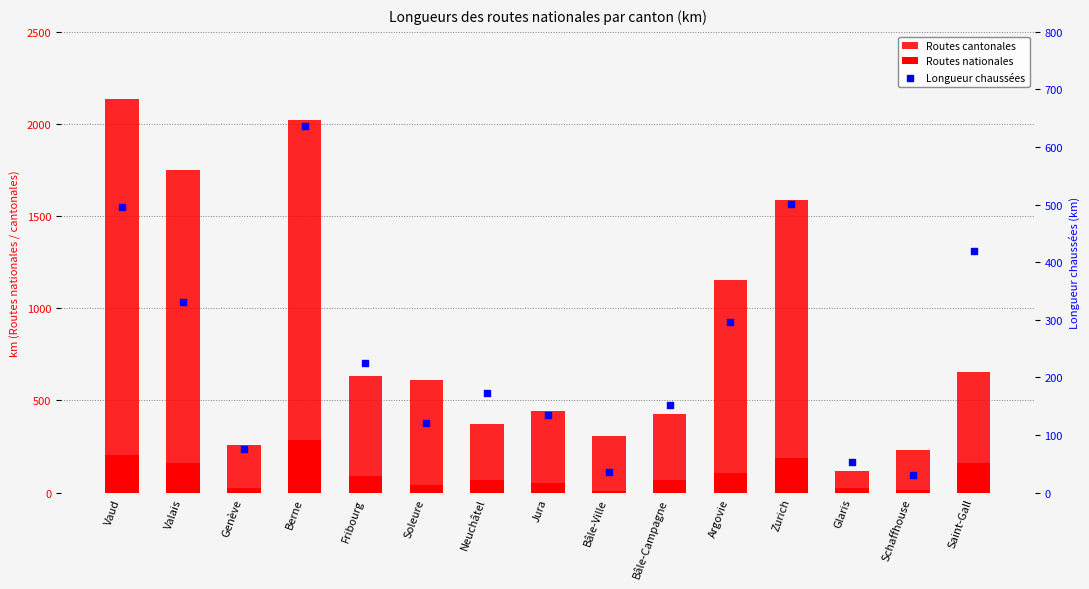

At which category is the sum across all series the highest?

Berne